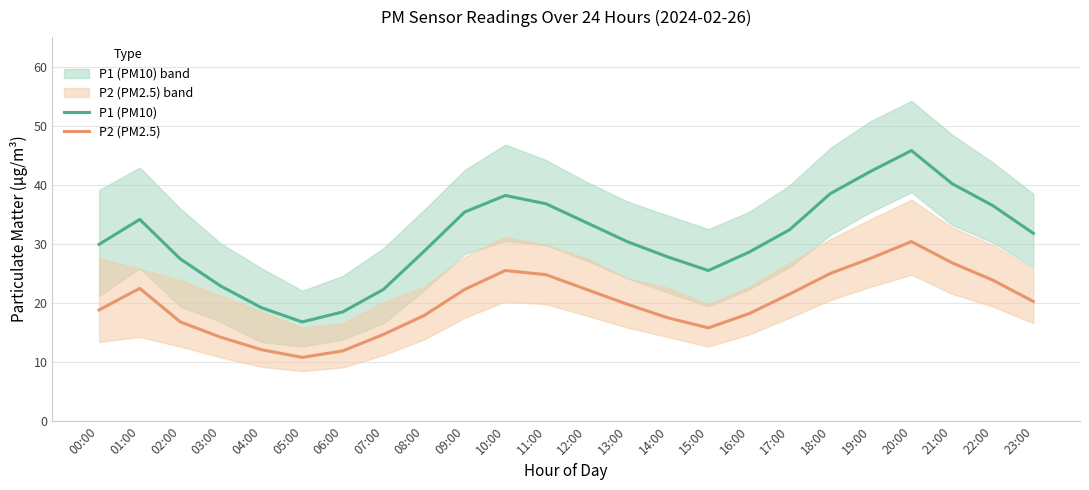

At which label does P1 (PM10) first exceed 31?

01:00